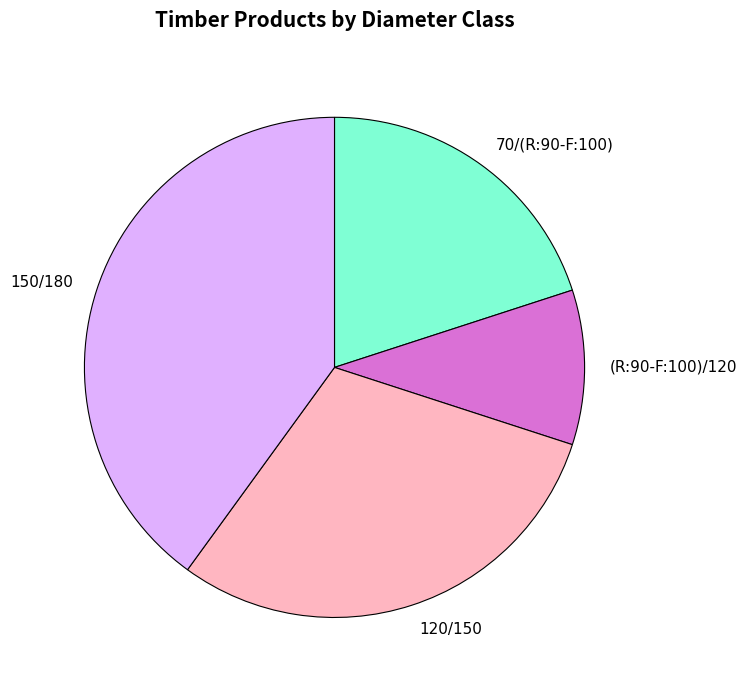

What is the smallest slice in the pie chart?

(R:90-F:100)/120